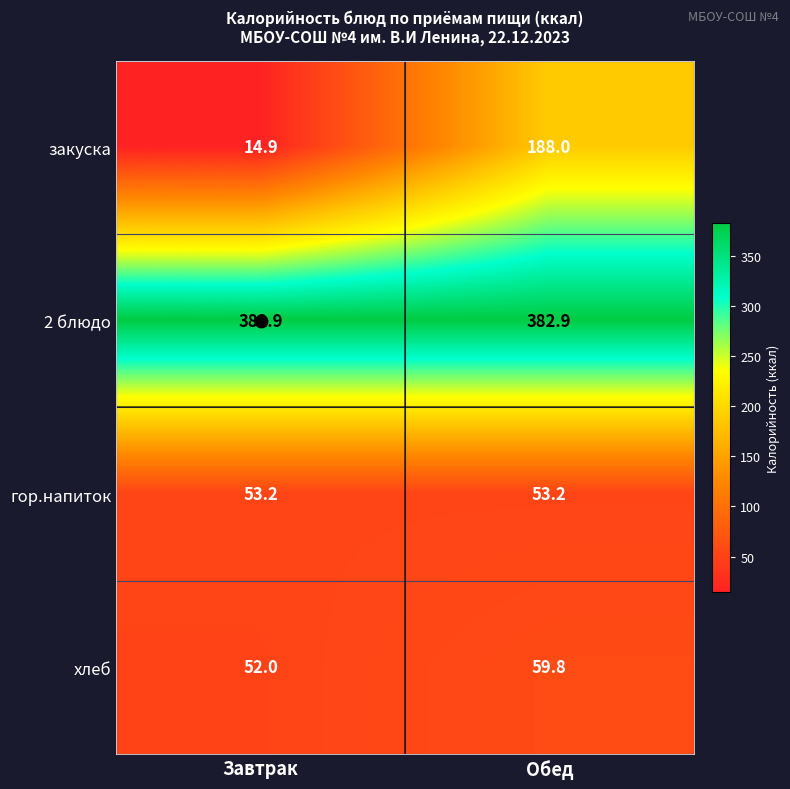

What is the spread (max minus min) of values at Обед?

329.7